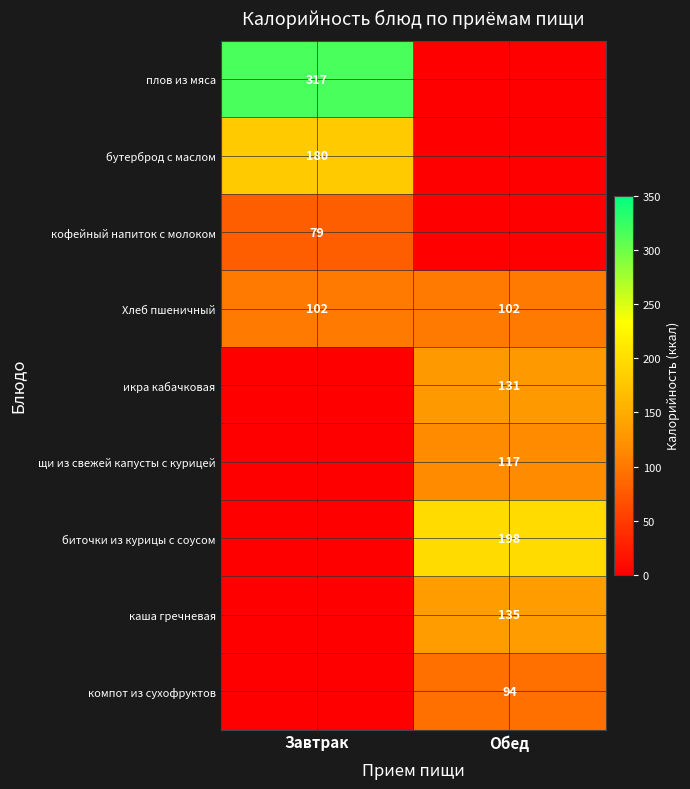

What is the lowest value of the Хлеб пшеничный series?

102